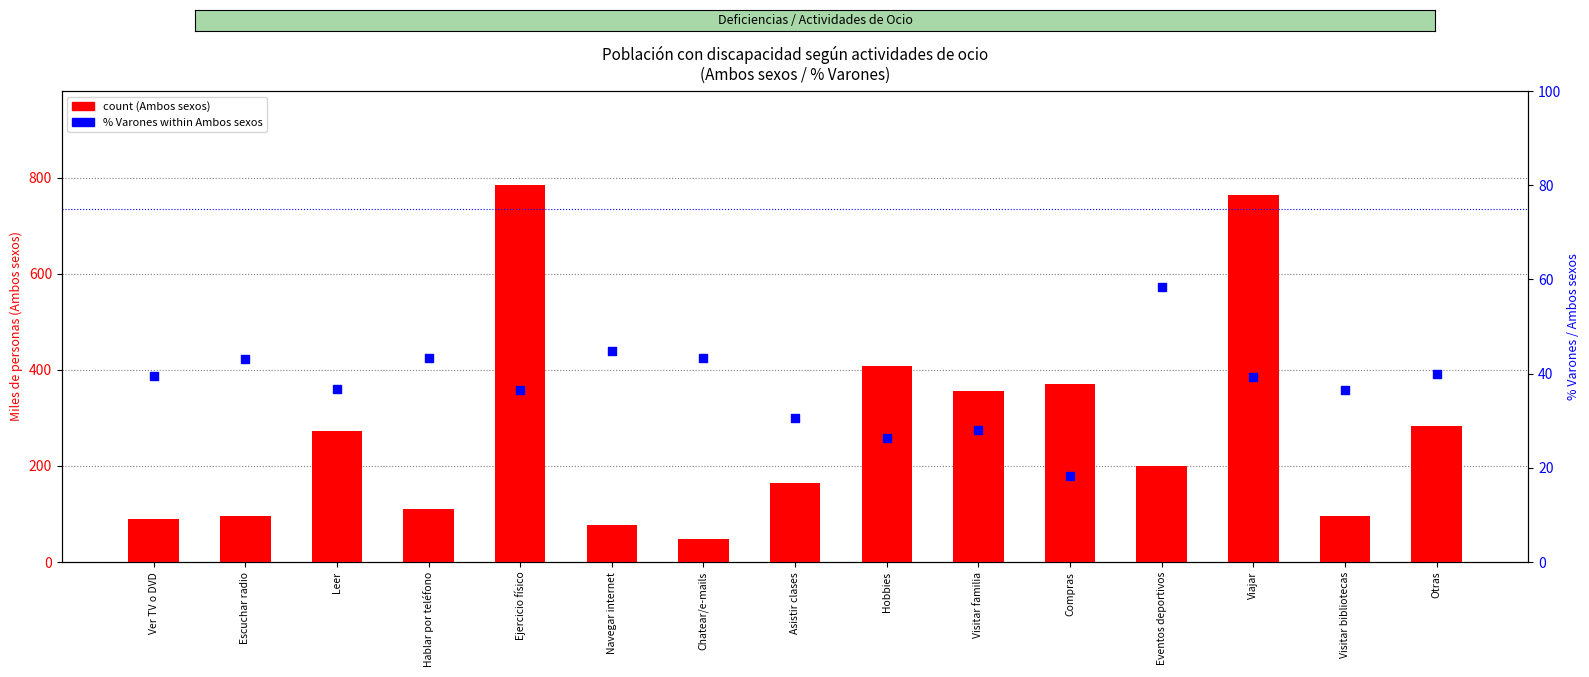

Which series contains the lowest Y value?

% Varones / Ambos sexos